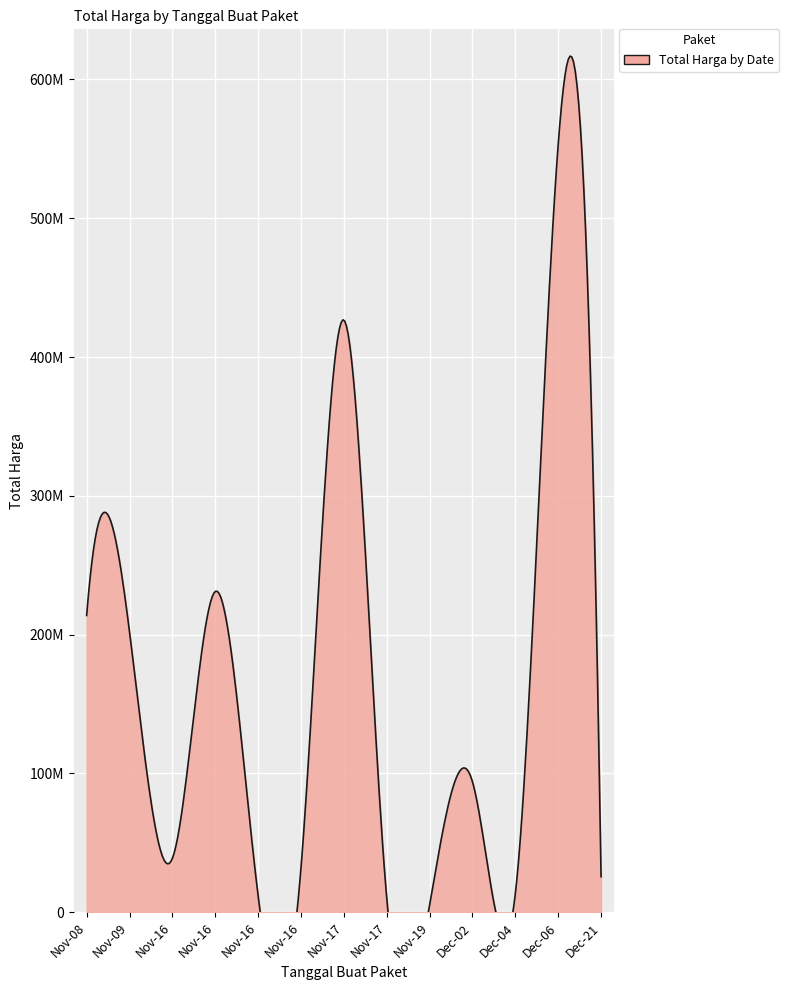

What is the average value?

81221649